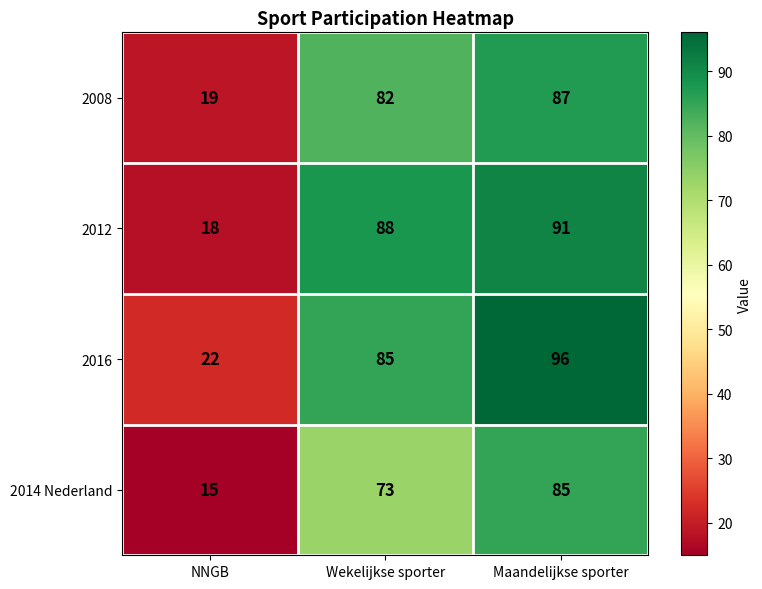

What is the difference between the 2016 values at Maandelijkse sporter and NNGB?

74